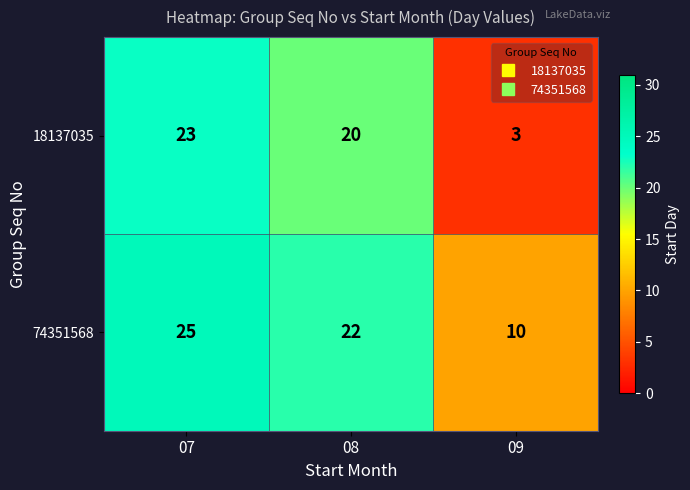

Which category has the highest value in the 74351568 series?

07